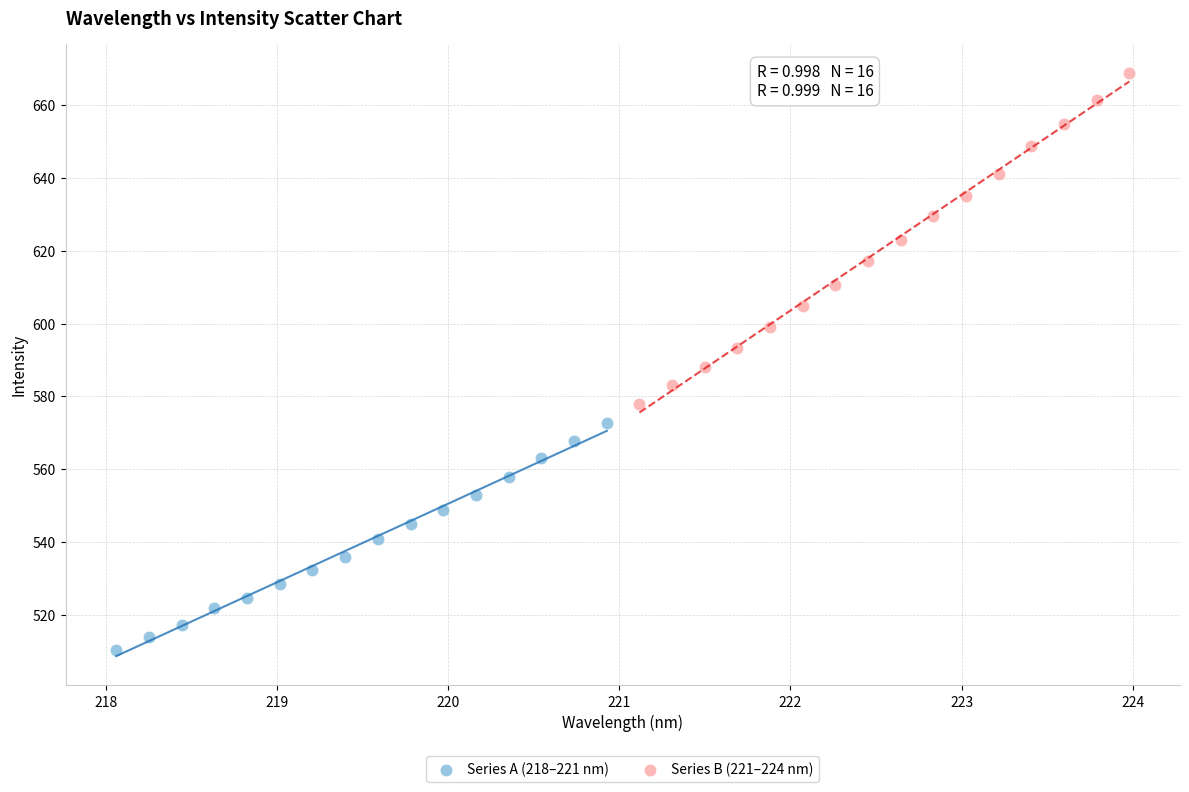

Which series reaches the minimum Y coordinate?

Series A (218–221 nm)